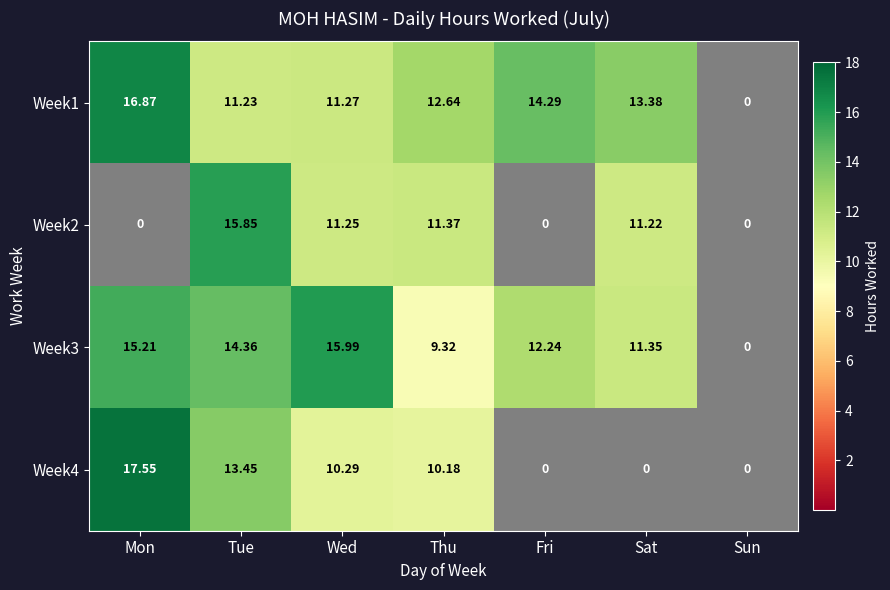

At which category is the sum across all series the highest?

Tue